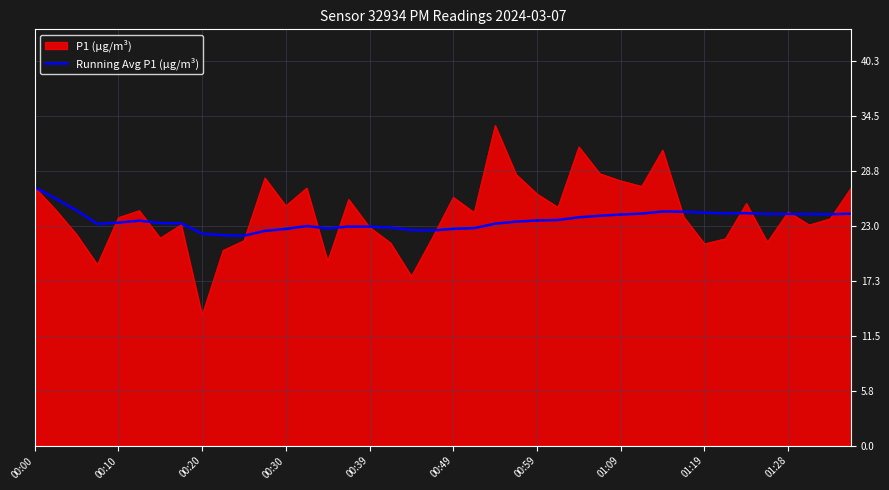

Which series has the widest spread of values?

P1 (µg/m³)